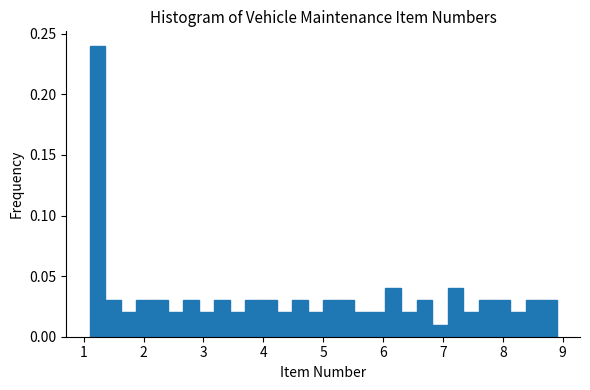

Around what value on the x-axis is the tallest bar? Give the approximate position of its centre, as read against the axis.

1.2